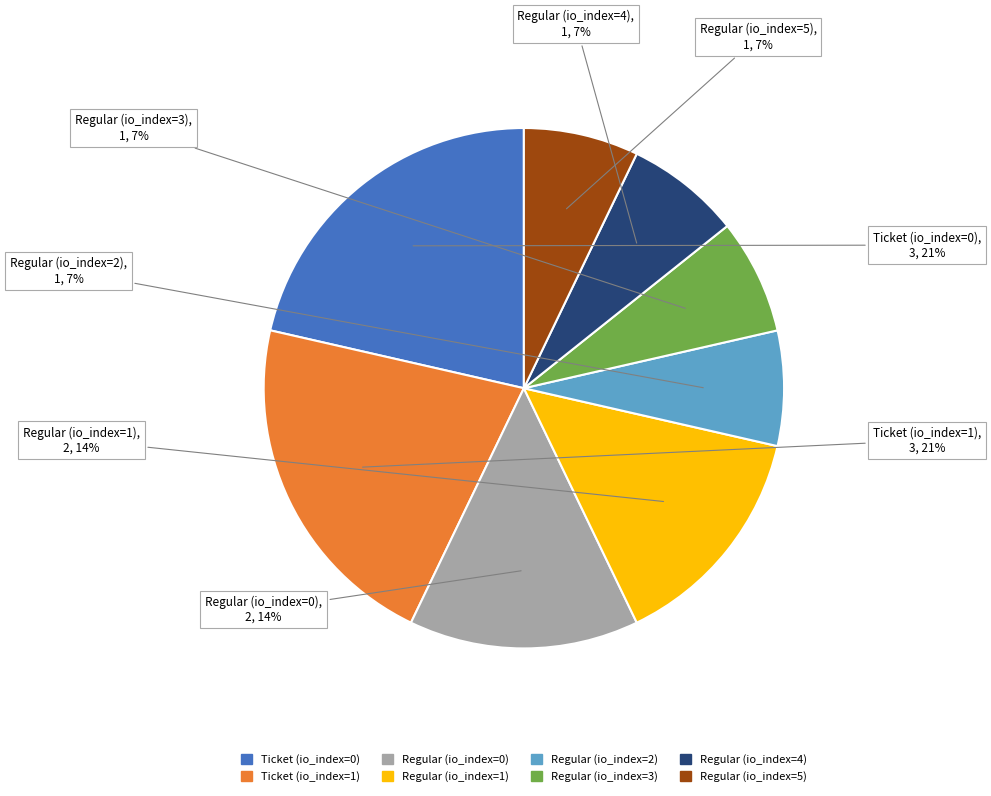

To the nearest percent, what percentage of the pie is Regular (io_index=3)?

7%